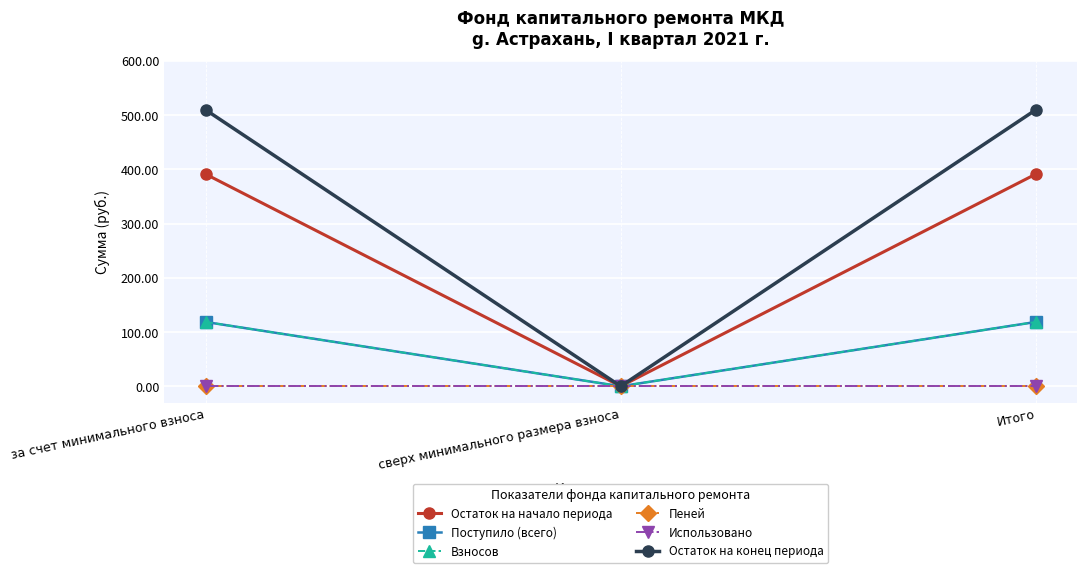

Which has a higher value, сверх минимального размера взноса or Итого?

Итого